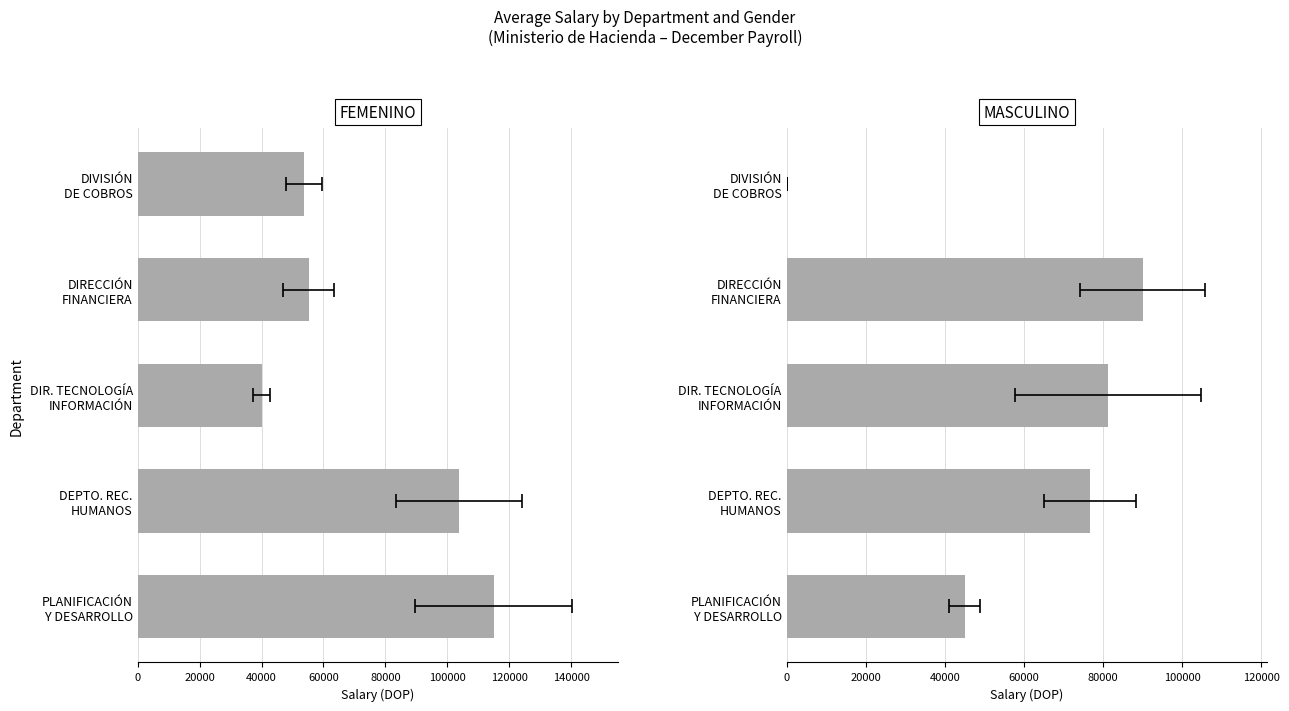

Rank the series by their average value, from lowest to highest.

MASCULINO, FEMENINO